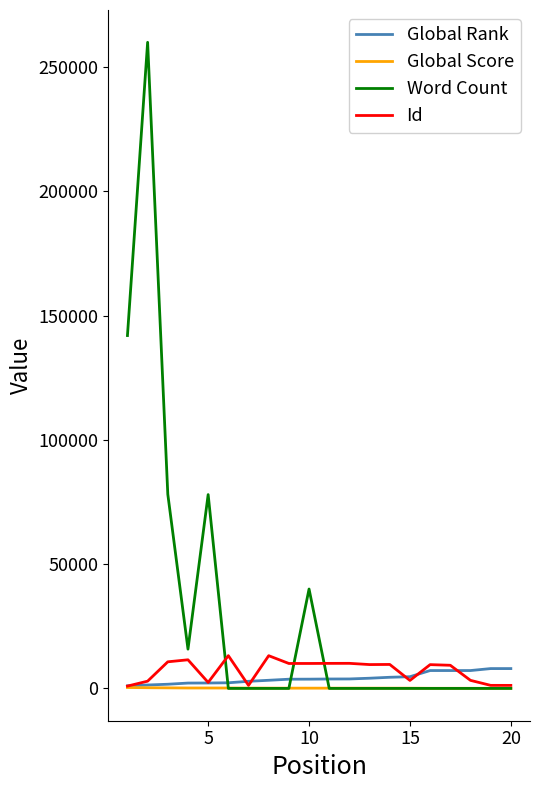

Which series has the largest total across all categories?

Word Count